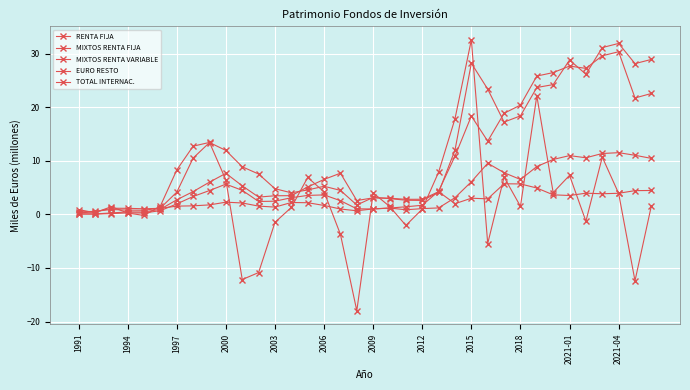

In TOTAL INTERNAC., how many points are higher than both neighbors (excluding endpoints)?

9